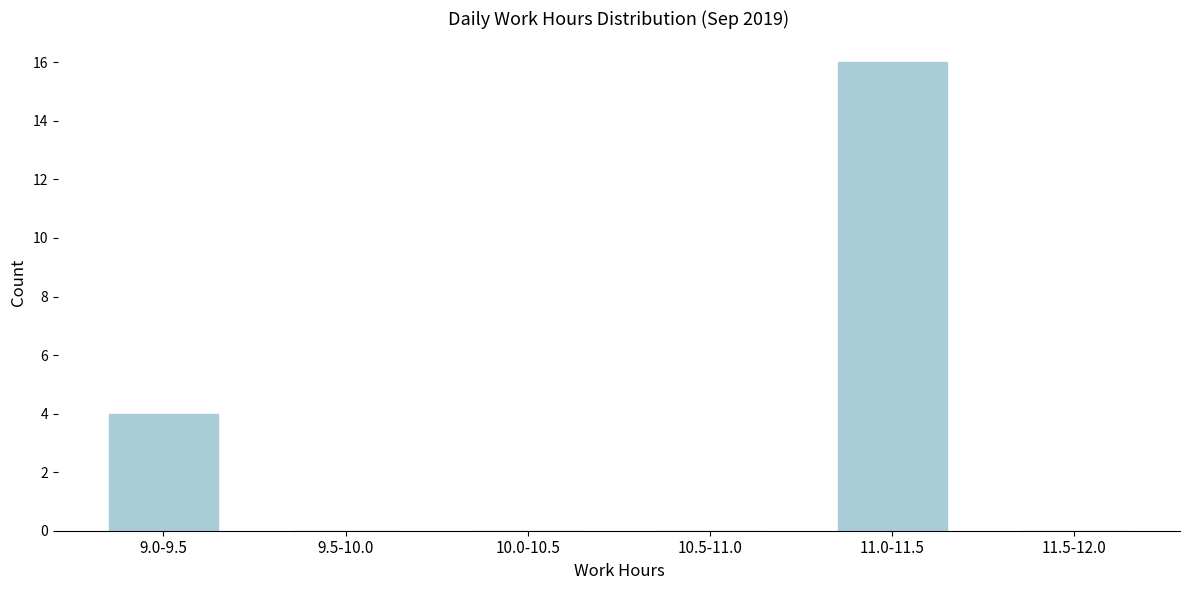

Reading right to left, list all the values displayed in this chart.

11.5-12.0=0	11.0-11.5=16	10.5-11.0=0	10.0-10.5=0	9.5-10.0=0	9.0-9.5=4